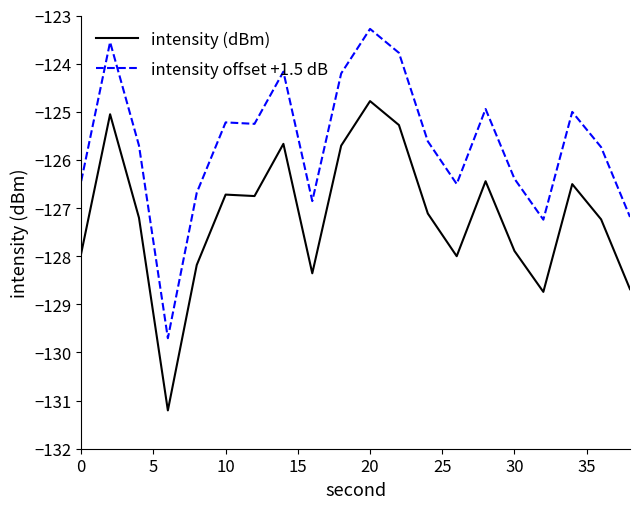

List the series in order of their overall mean, lowest first.

intensity (dBm), intensity offset +1.5 dB